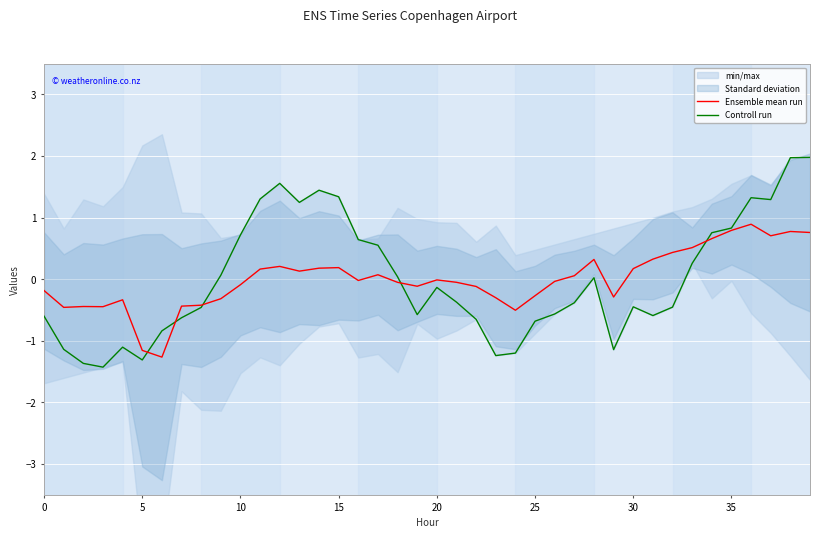

What is the maximum value shown in the chart?

2.0